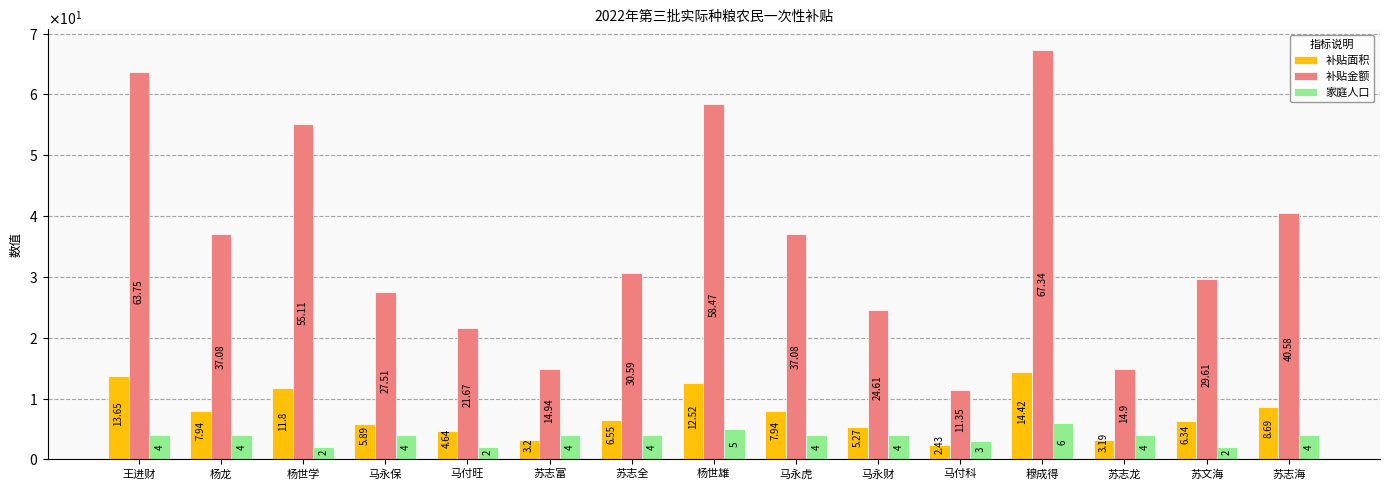

What is the total value across all series at 王进财?

81.4